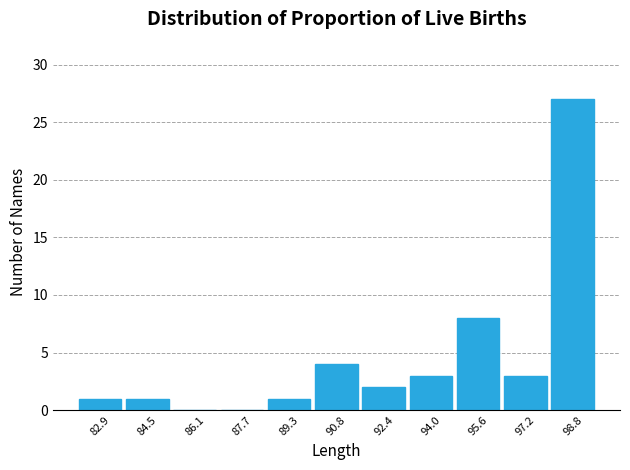

Reading left to right, transcribe this chart: for each bar, give the range it covers on the x-axis and its height. Neither the bar edges nor the heights are printed on the chart, so give them approximately, as read against the axes.

82.2 to 83.6: 1
83.6 to 85.2: 1
85.2 to 86.8: 0
86.8 to 88.4: 0
88.4 to 90.0: 1
90.0 to 91.6: 4
91.6 to 93.2: 2
93.2 to 94.8: 3
94.8 to 96.4: 8
96.4 to 98.0: 3
98.0 to 99.6: 27